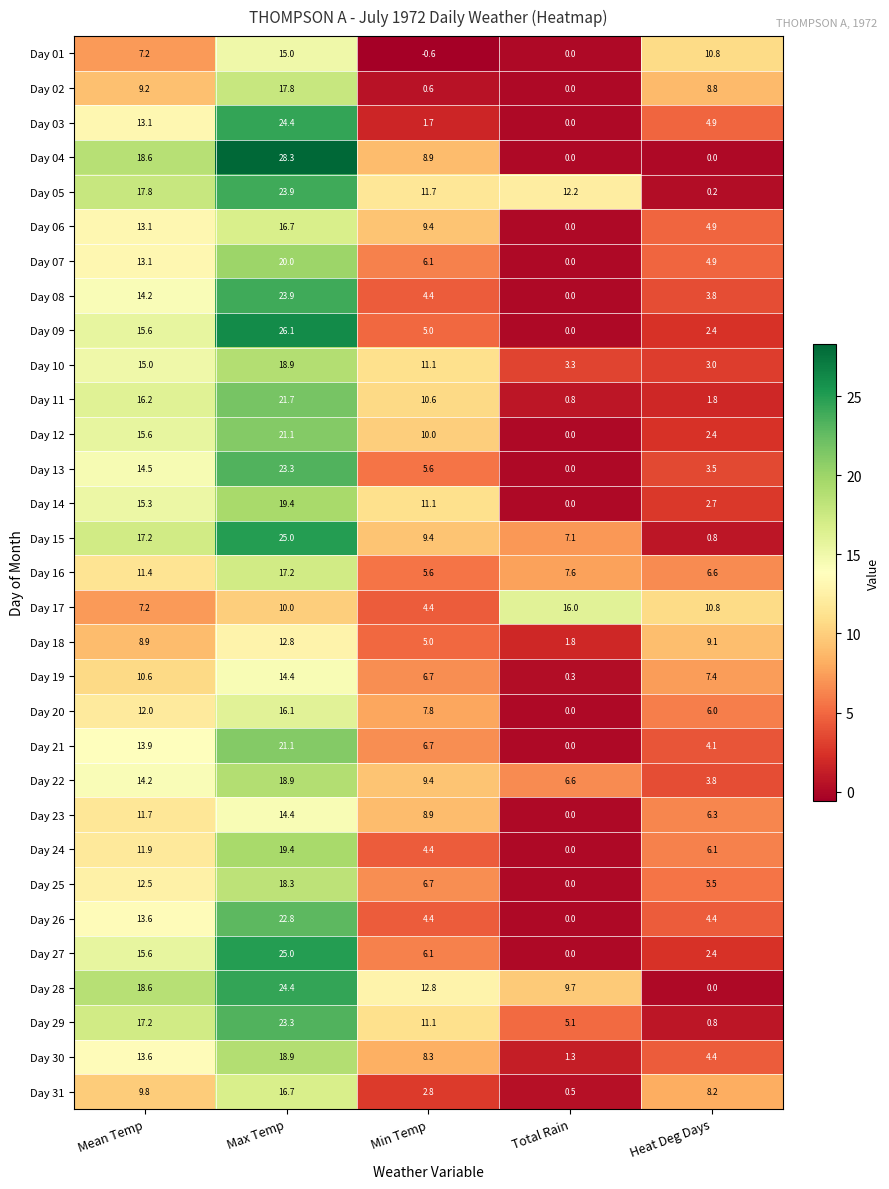

Which series has the largest total across all categories?

Day 05